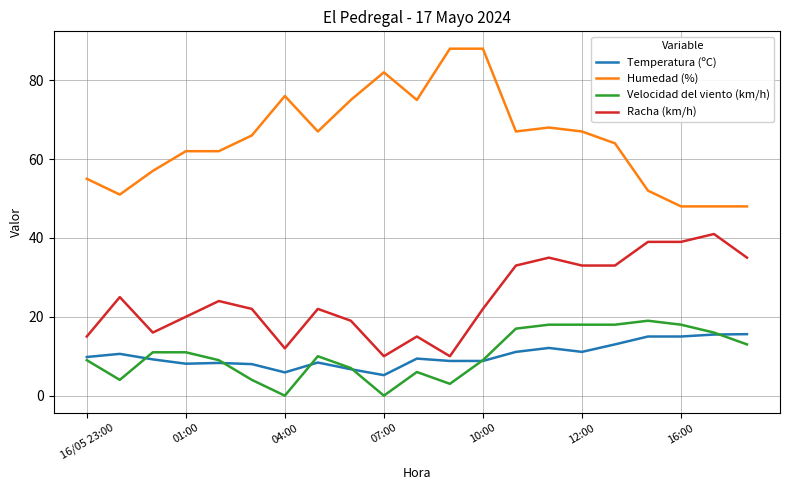

Which series has the largest range (max minus min)?

Humedad (%)